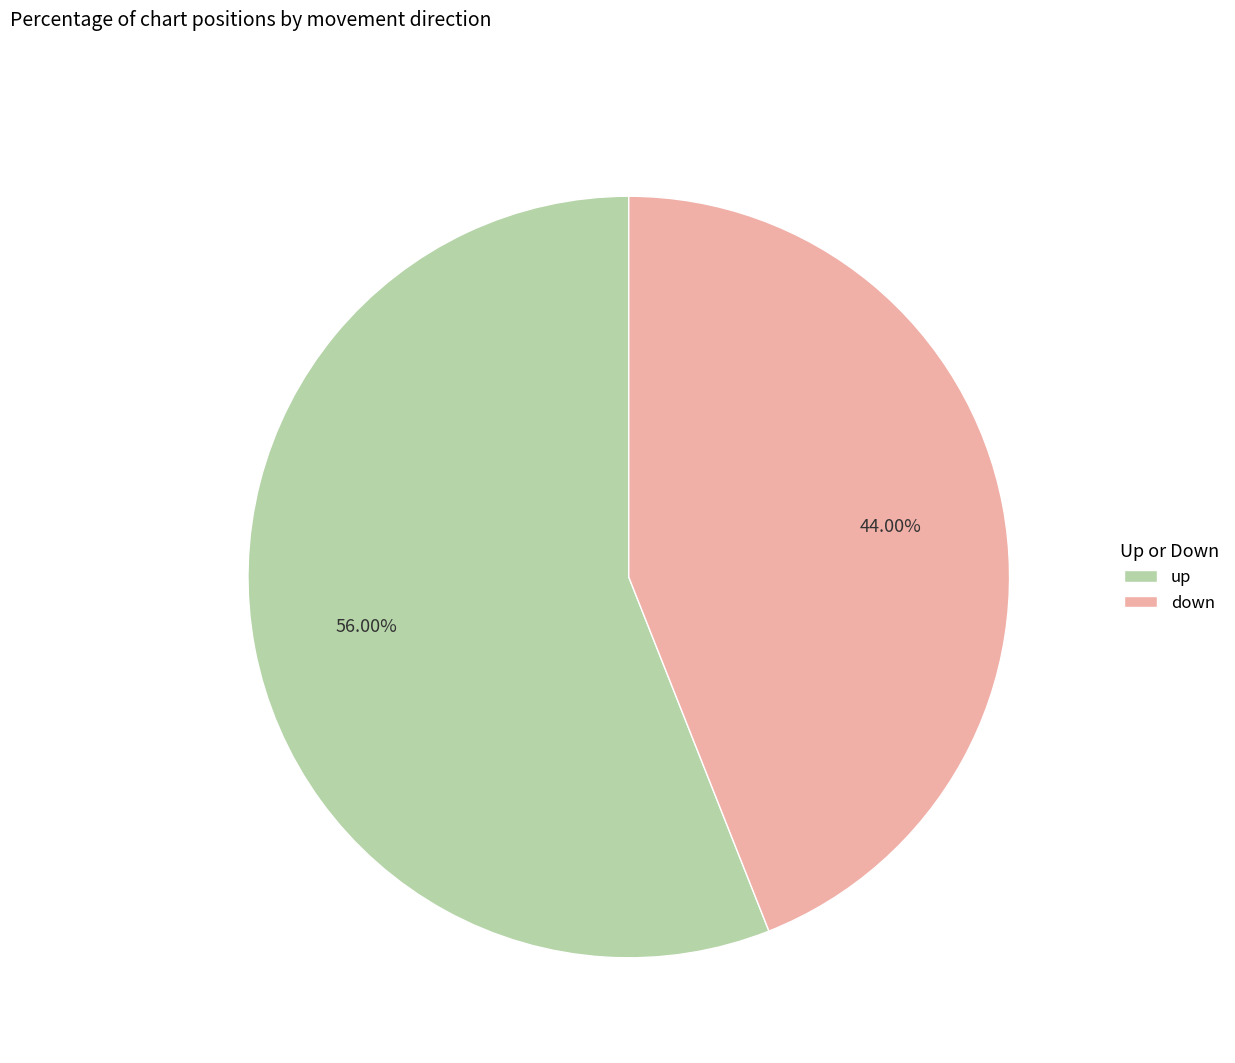

To the nearest percent, what is the combined percentage of up and down?

100%